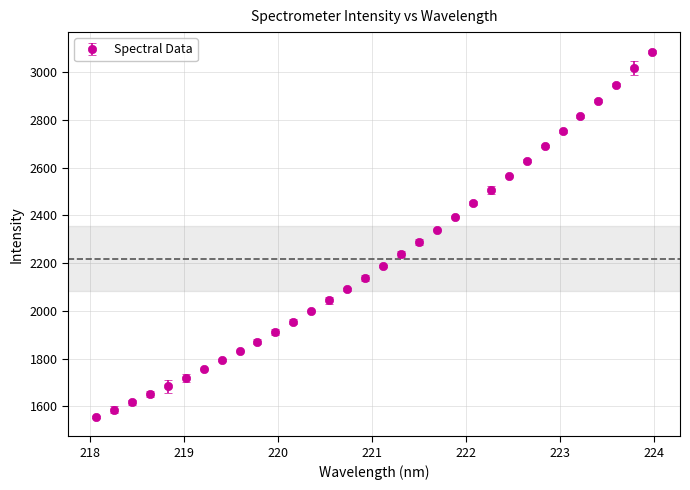

What is the greatest value displayed?

3084.2